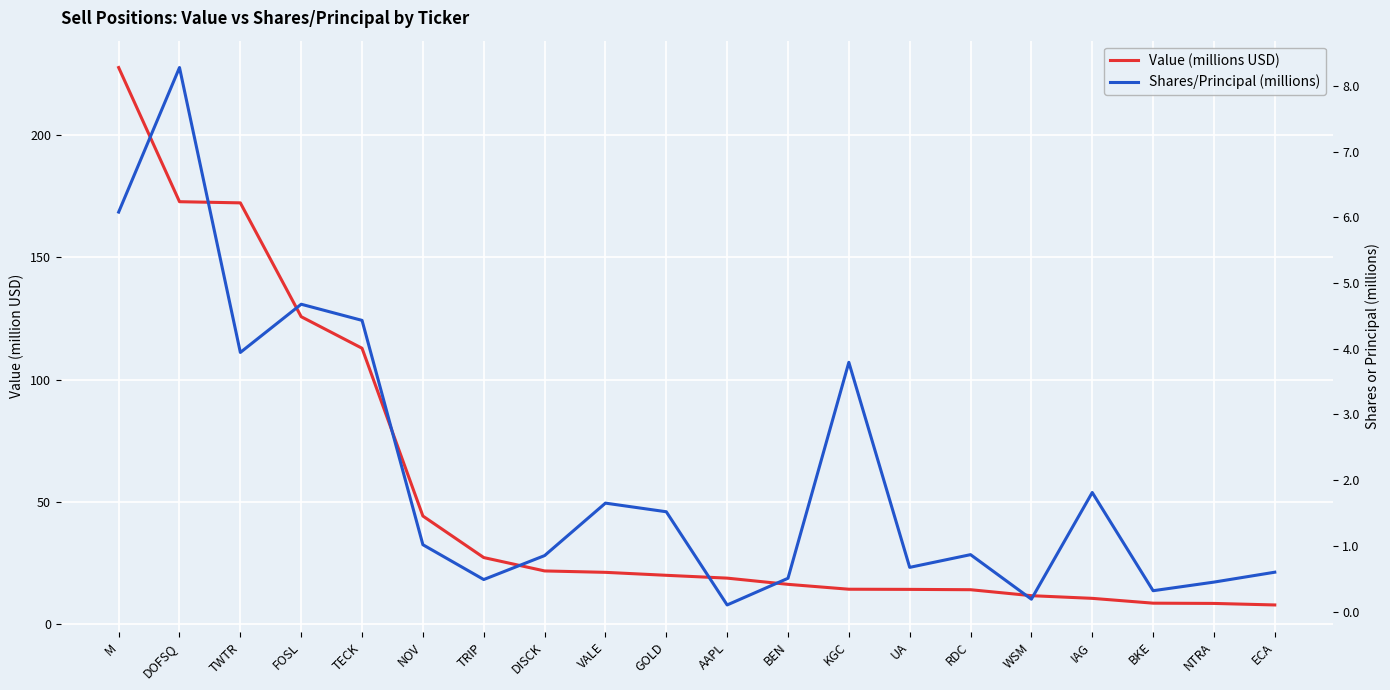

Reading left to right, what are all the values shown in this chart?

Value (millions USD): 227.6	172.7	172.2	125.7	112.8	44.2	27.2	21.7	21.2	20.0	18.8	16.3	14.3	14.2	14.1	11.6	10.5	8.6	8.5	7.8
Shares/Principal (millions): 6.1	8.3	3.9	4.7	4.4	1.0	0.5	0.9	1.7	1.5	0.1	0.5	3.8	0.7	0.9	0.2	1.8	0.3	0.4	0.6